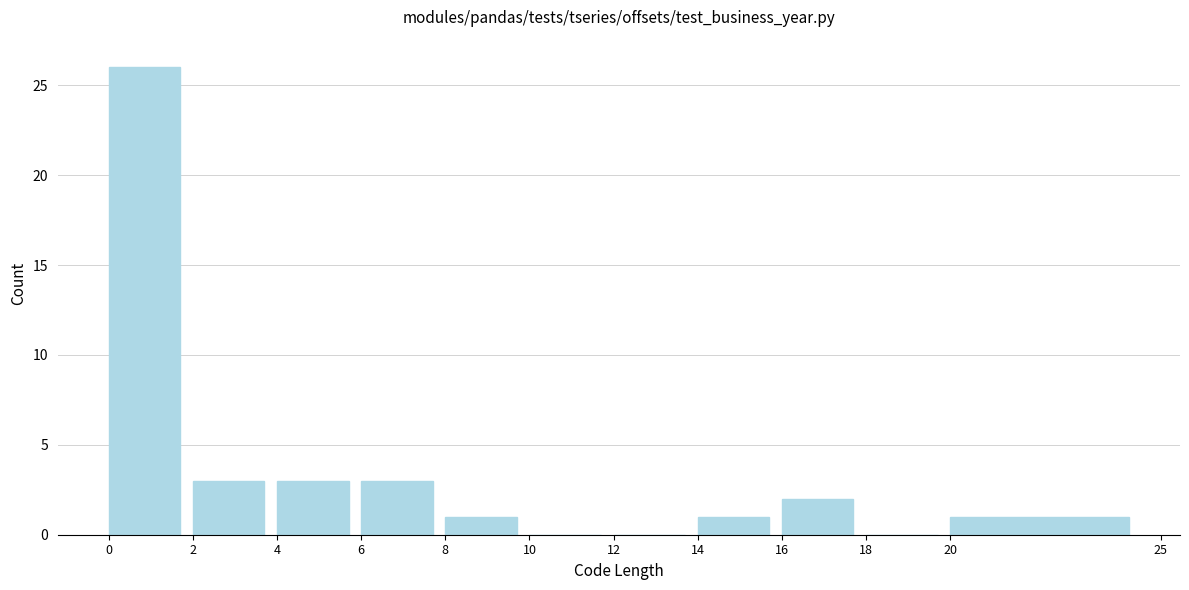

Which range on the x-axis has the tallest bar?

0 to 2